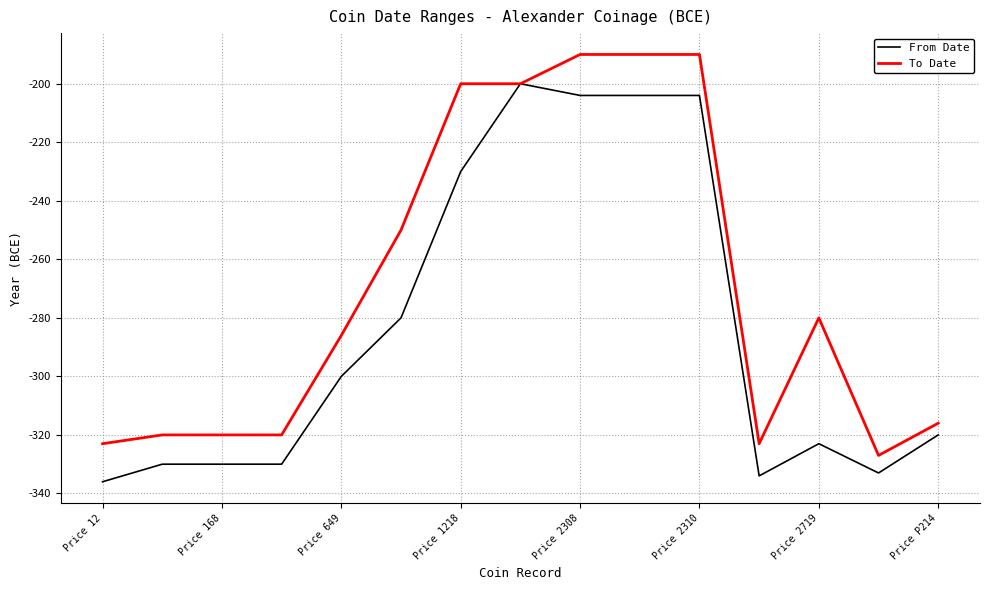

Reading left to right, what are all the values shown in this chart?

From Date: -336	-330	-330	-330	-300	-280	-230	-200	-204	-204	-204	-334	-323	-333	-320
To Date: -323	-320	-320	-320	-286	-250	-200	-200	-190	-190	-190	-323	-280	-327	-316